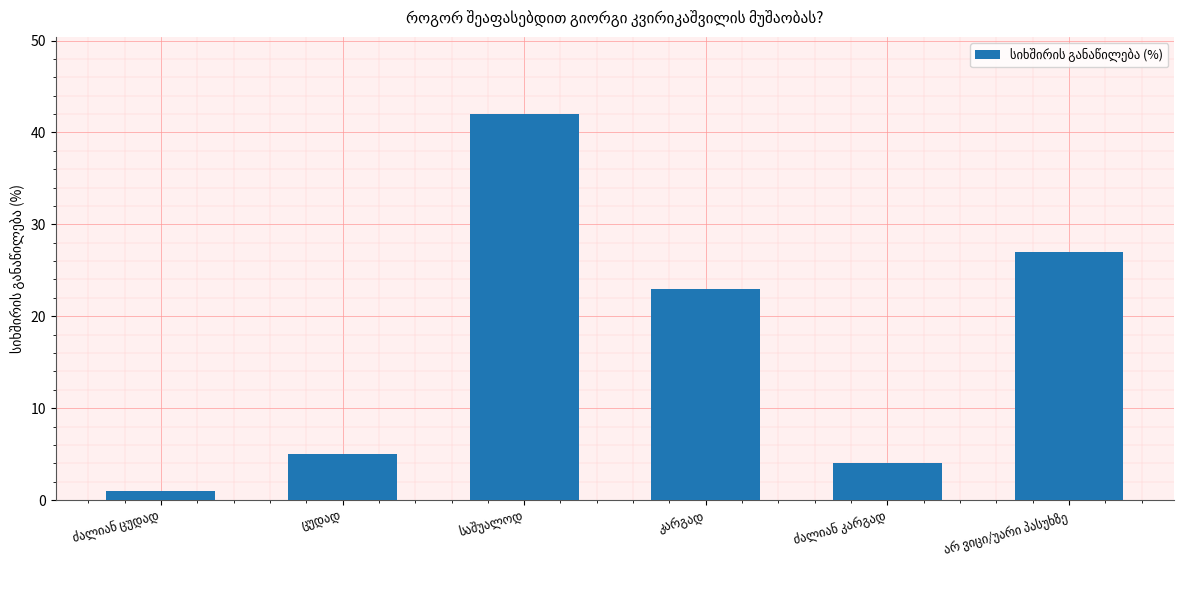

How many distinct data groups are displayed?

1